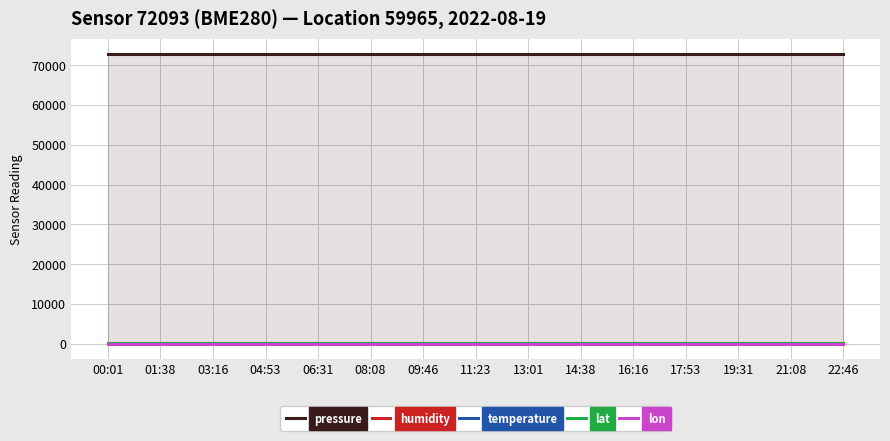

Read the lat value at 01:38.

48.2